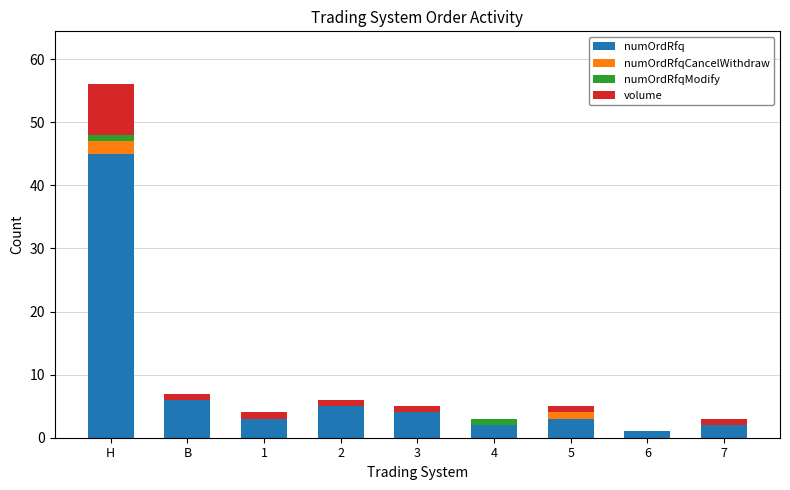

What is the highest value of the numOrdRfq series?

45